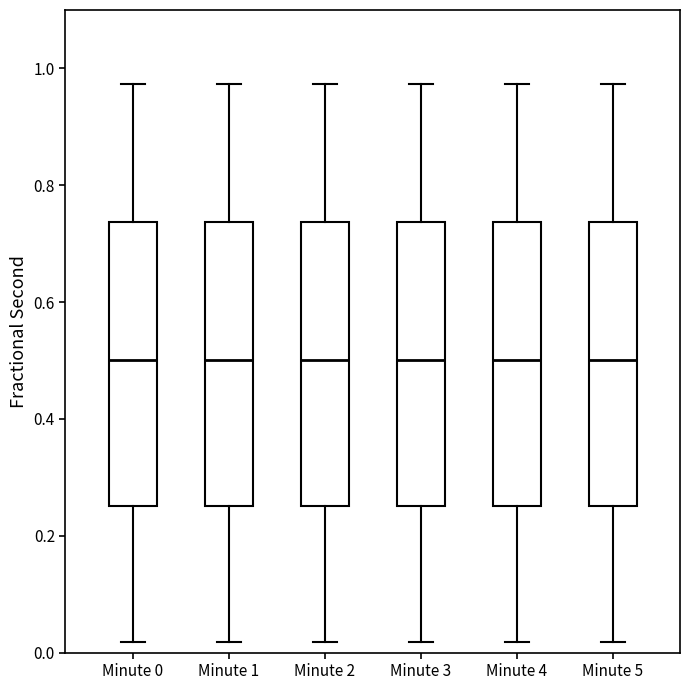

Where does the lower whisker of the box for Minute 1 end on the y-axis? The values are not printed on the chart, so give them approximately, as read against the axis.

0.02